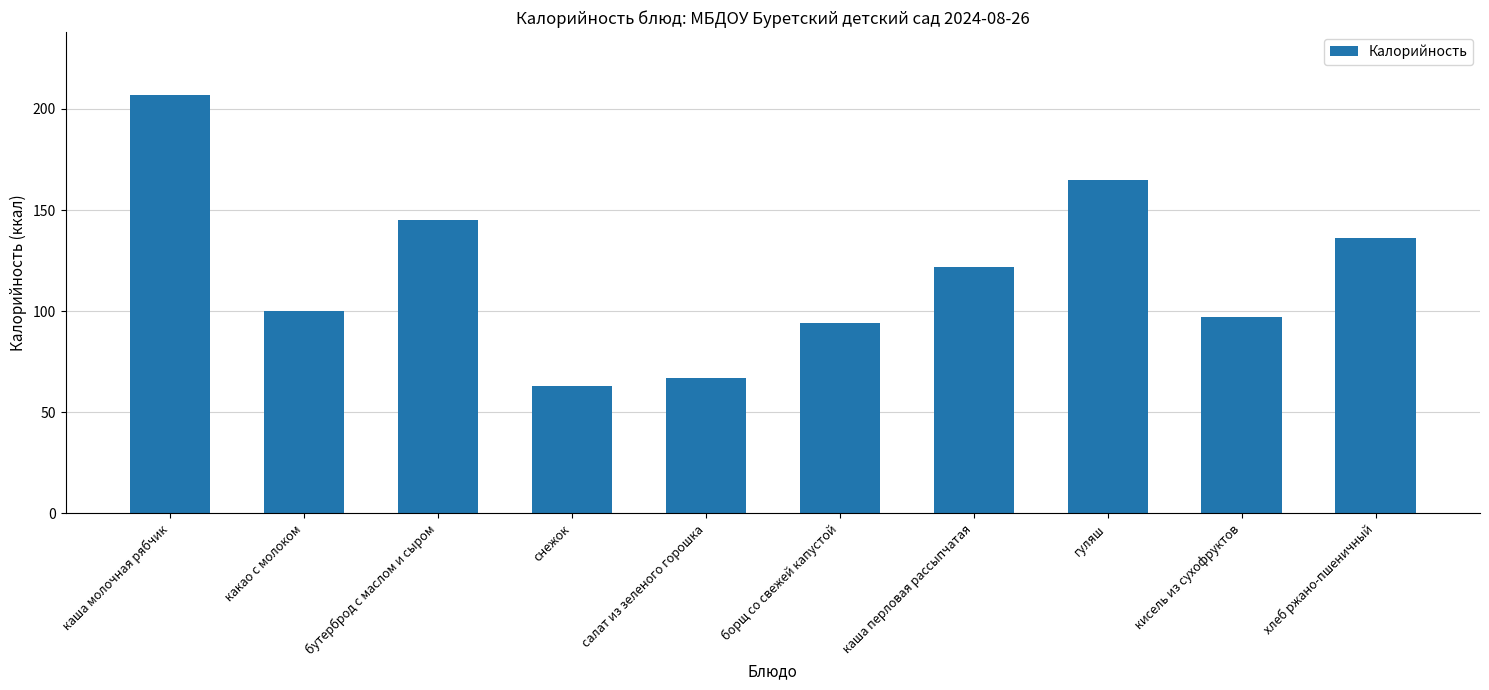

What position from the right is кисель из сухофруктов?

2